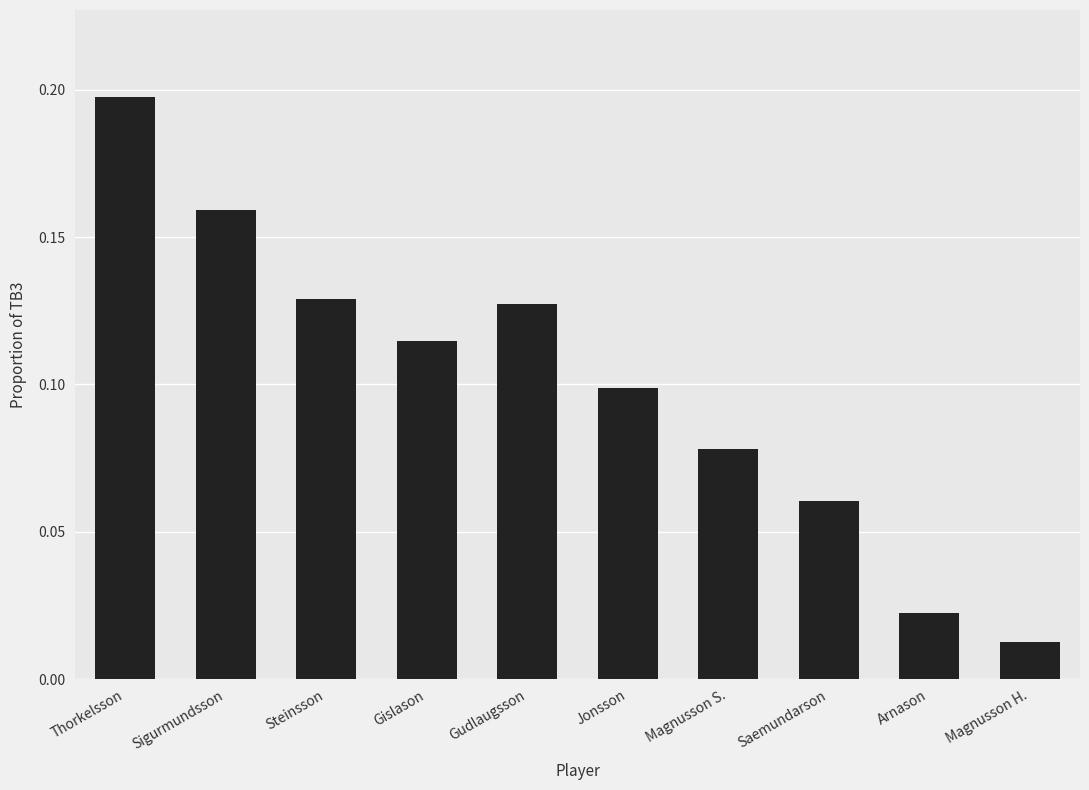

Are the bars horizontal?

No